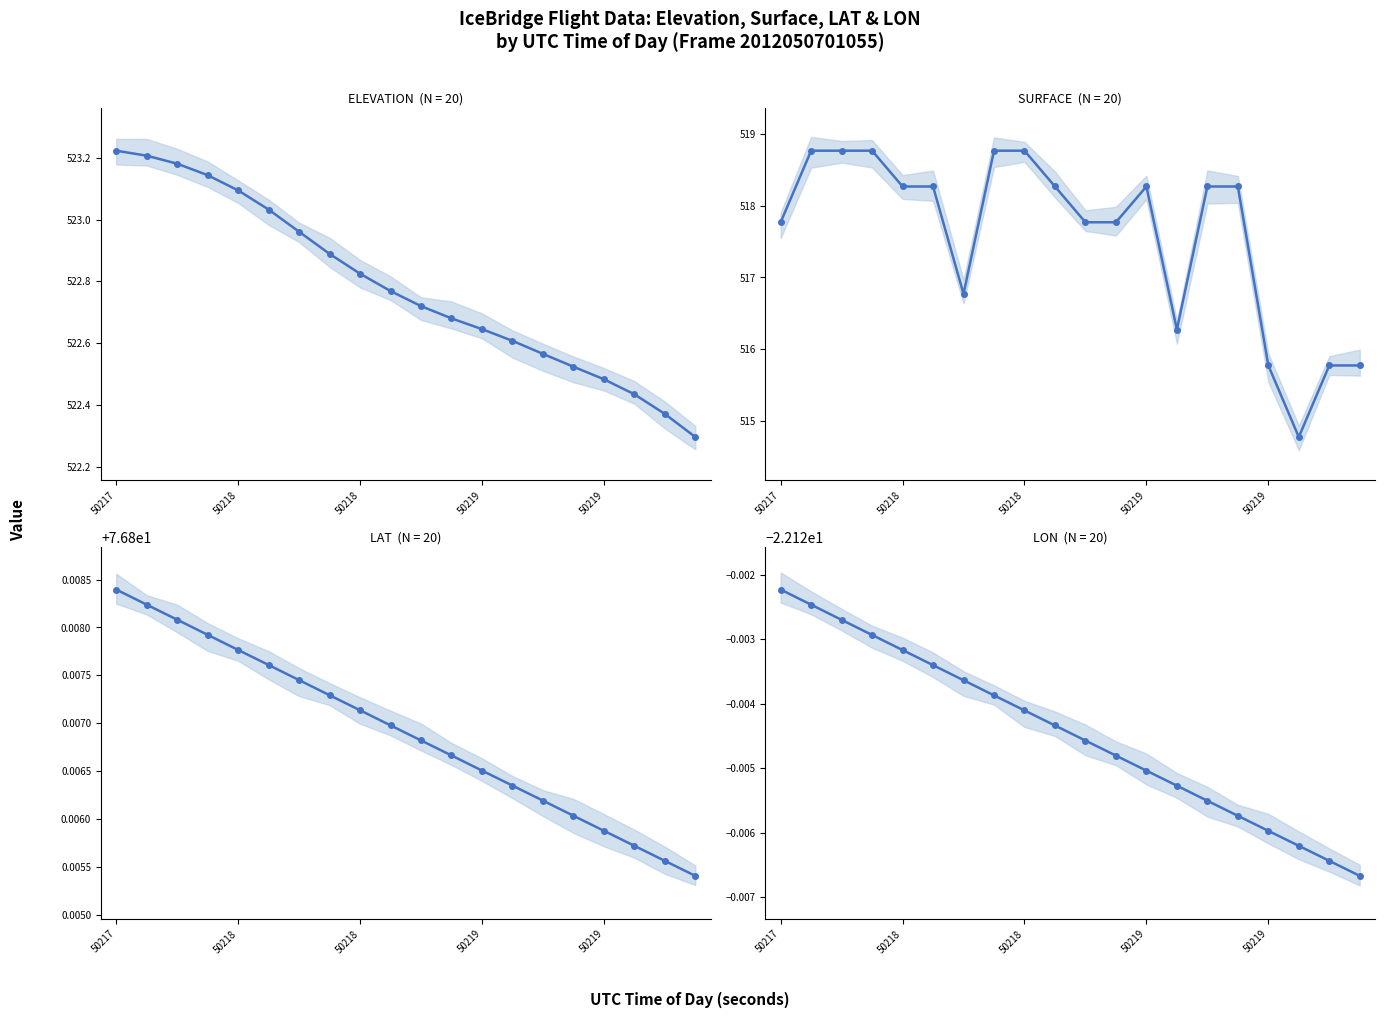

The value of SURFACE at 18 is 234.8. True or false?

False